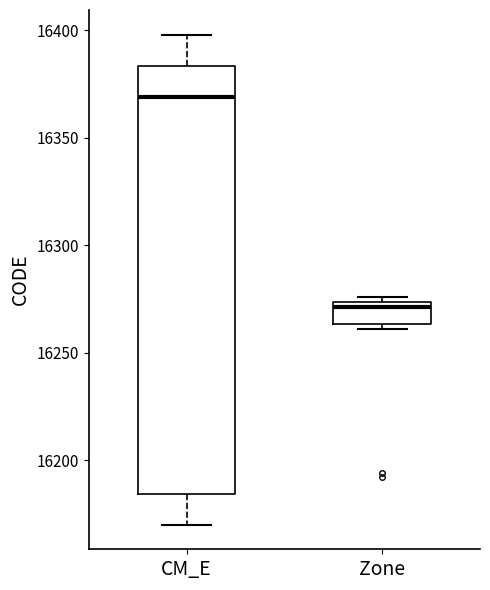

Reading left to right, read every box against the y-axis: the position of its median line, the range the box covers, and the ends of its whiskers. The values are not printed on the chart, so give them approximately, as read against the axis.

CM_E: median 16370, box 16185 to 16385, whiskers 16170 to 16400
Zone: median 16270, box 16265 to 16275, whiskers 16260 to 16275 (just above the box's upper edge)